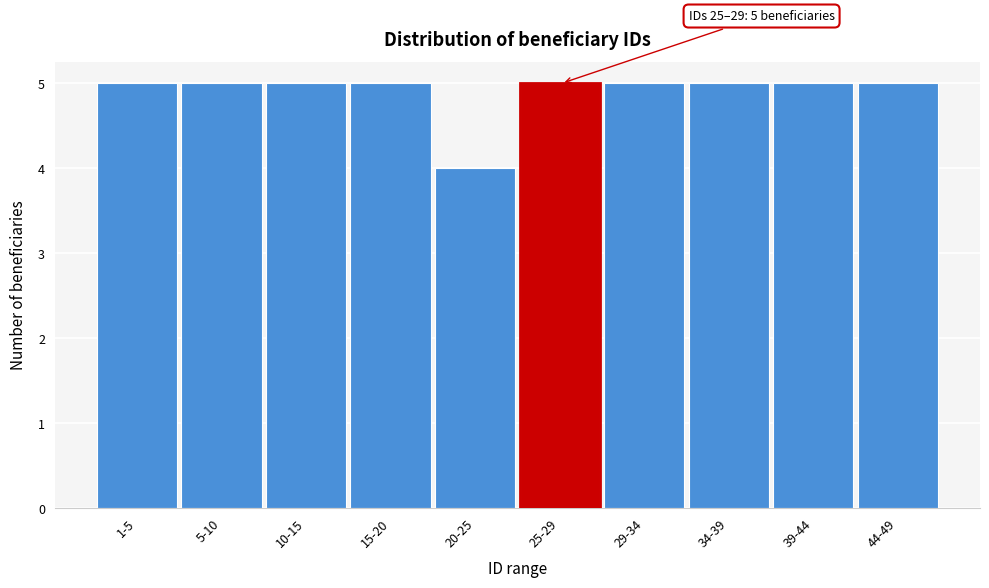

Reading left to right, list all the values displayed in this chart.

1-5=5	5-10=5	10-15=5	15-20=5	20-25=4	25-29=5	29-34=5	34-39=5	39-44=5	44-49=5